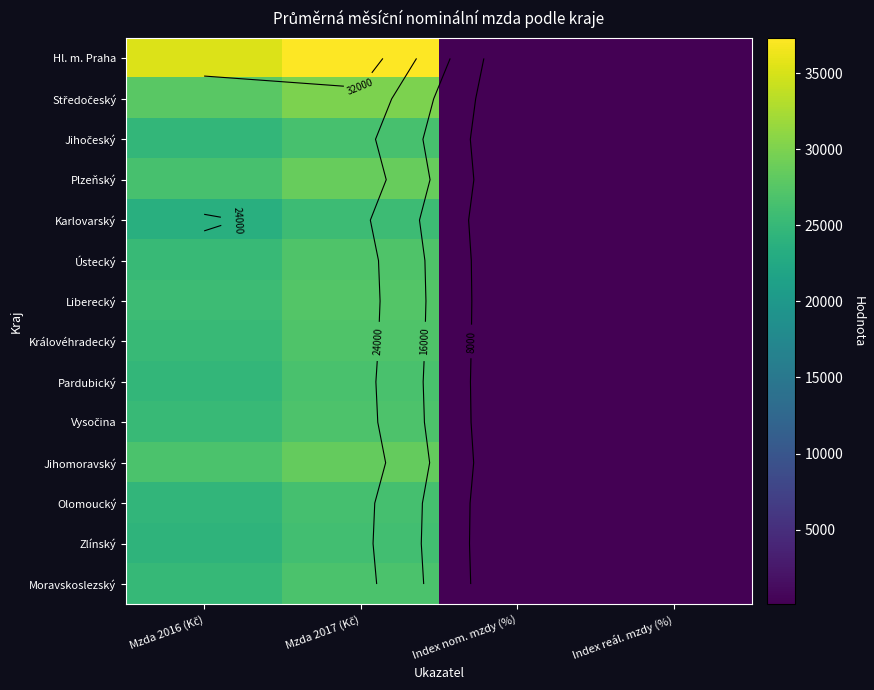

At which label does Moravskoslezský first exceed 25085?

Mzda 2017 (Kč)